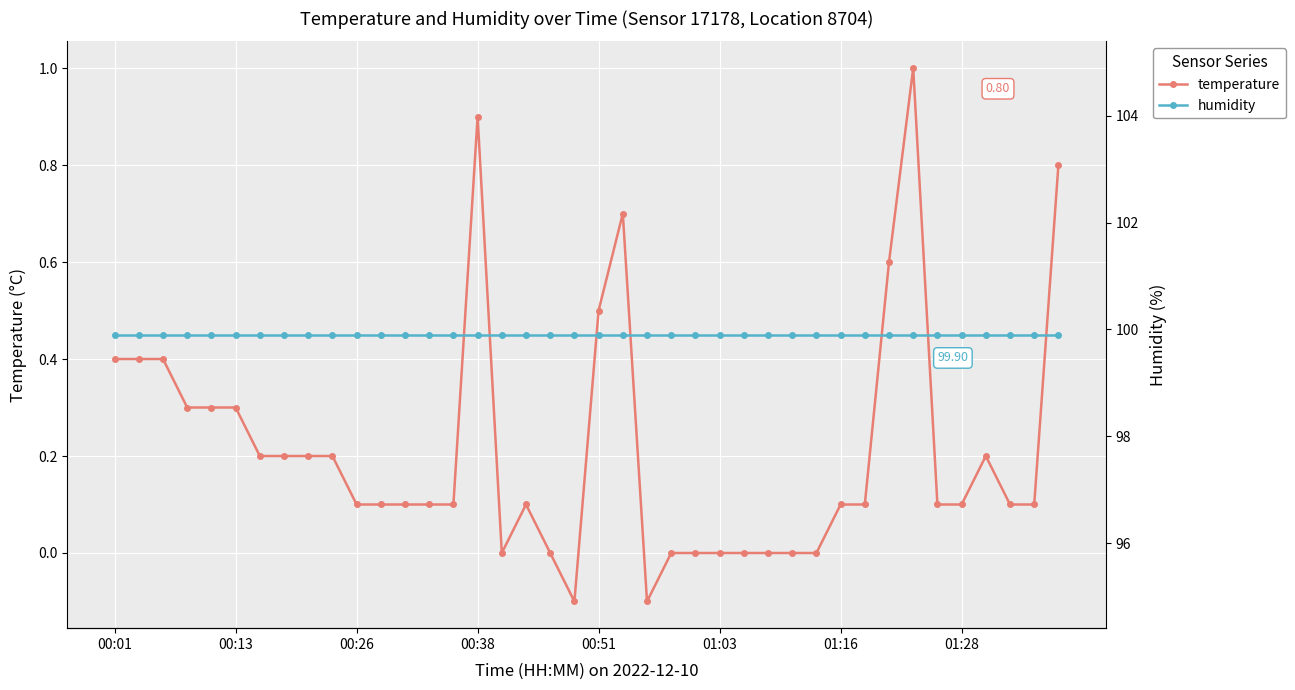

Is the value of temperature at 32 greater than the value of humidity at 38?

No